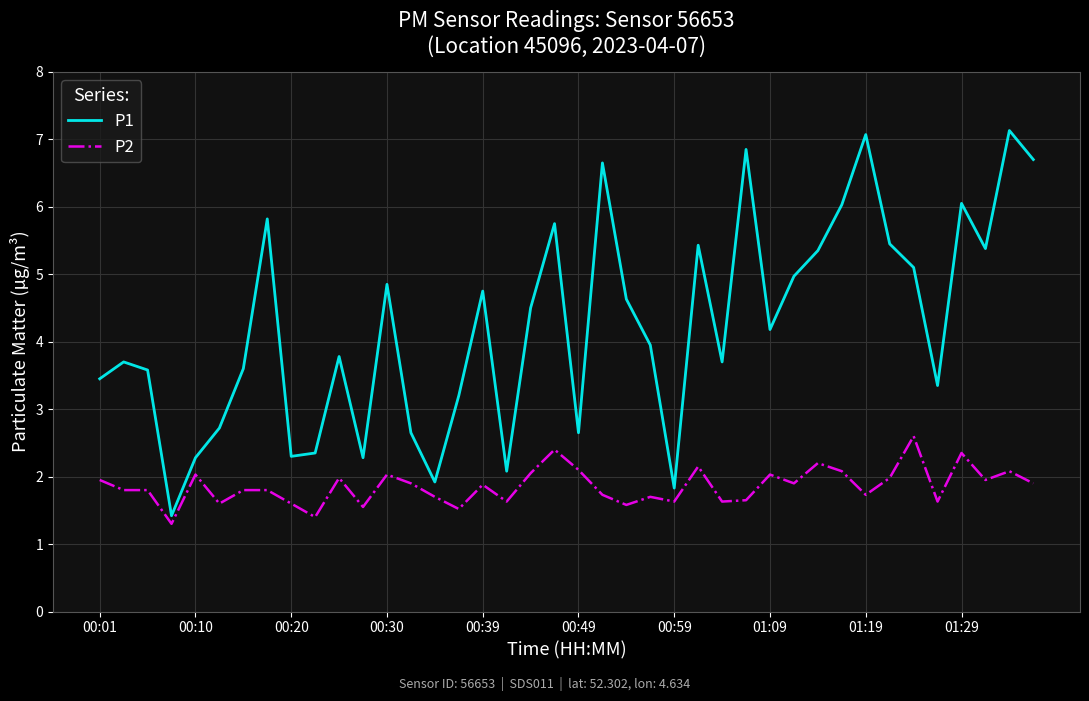

What is the greatest value displayed?

7.1